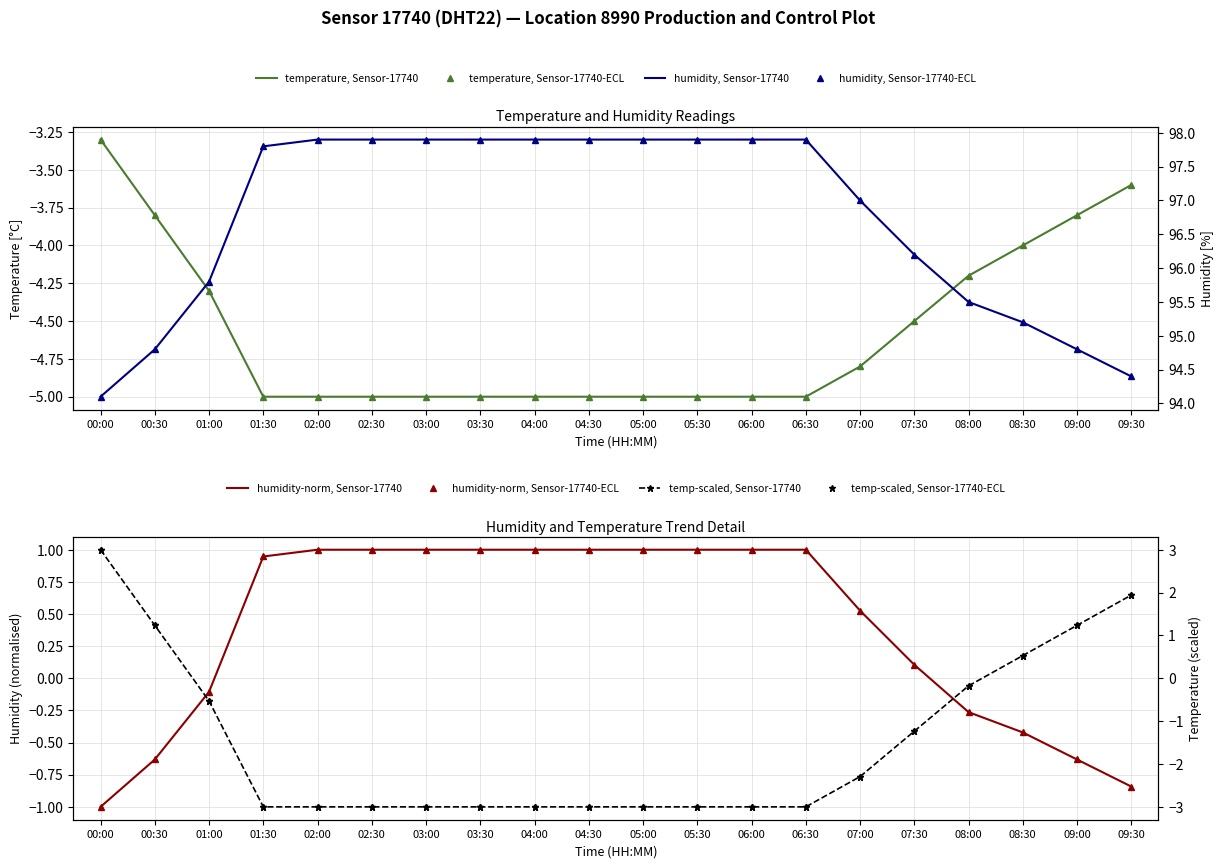

True or false: temperature and humidity intersect in this chart.

False